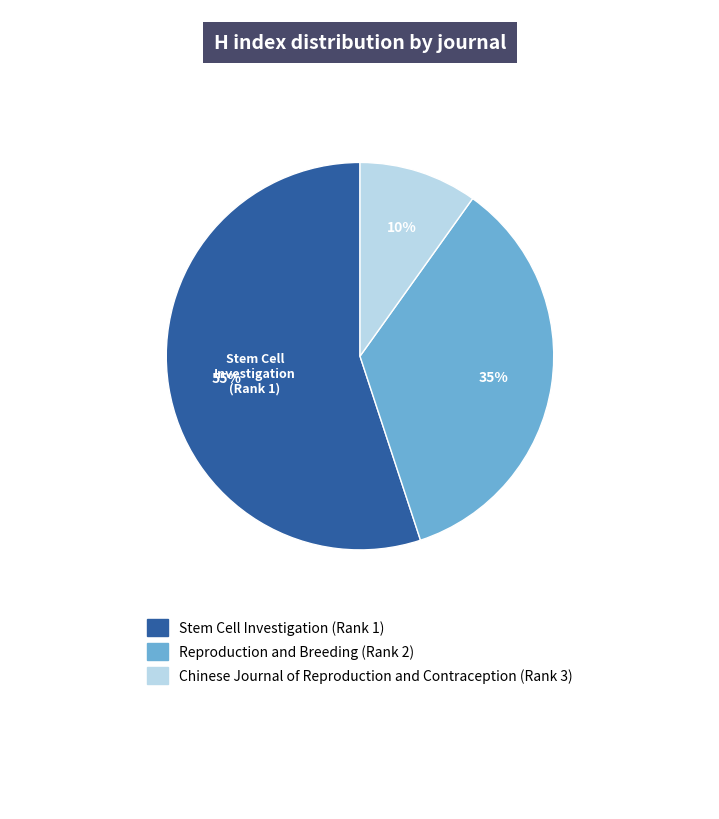

Which category has the smallest portion of the pie?

Chinese Journal of Reproduction and Contraception (Rank 3)